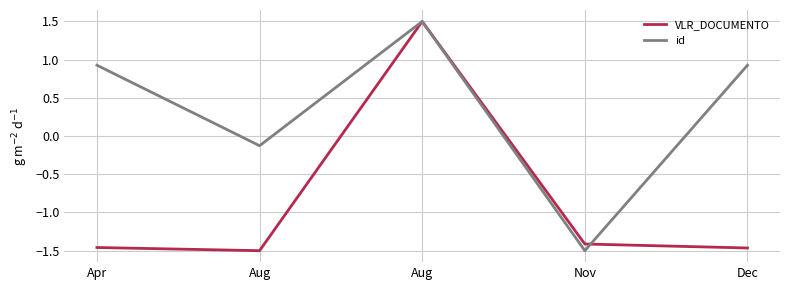

At which category is the sum across all series the highest?

Aug